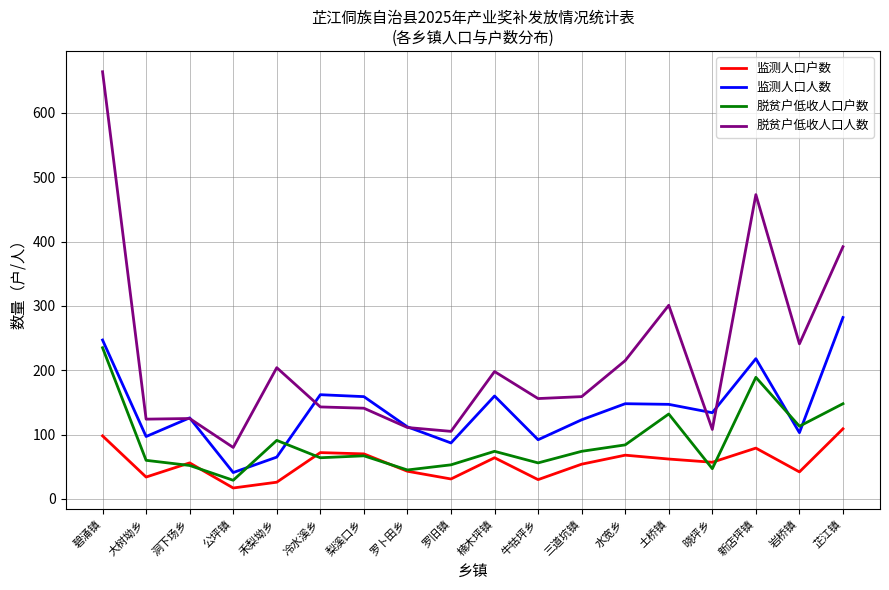

Between 牛牯坪乡 and 水宽乡, which series saw the biggest shift?

脱贫户低收人口人数